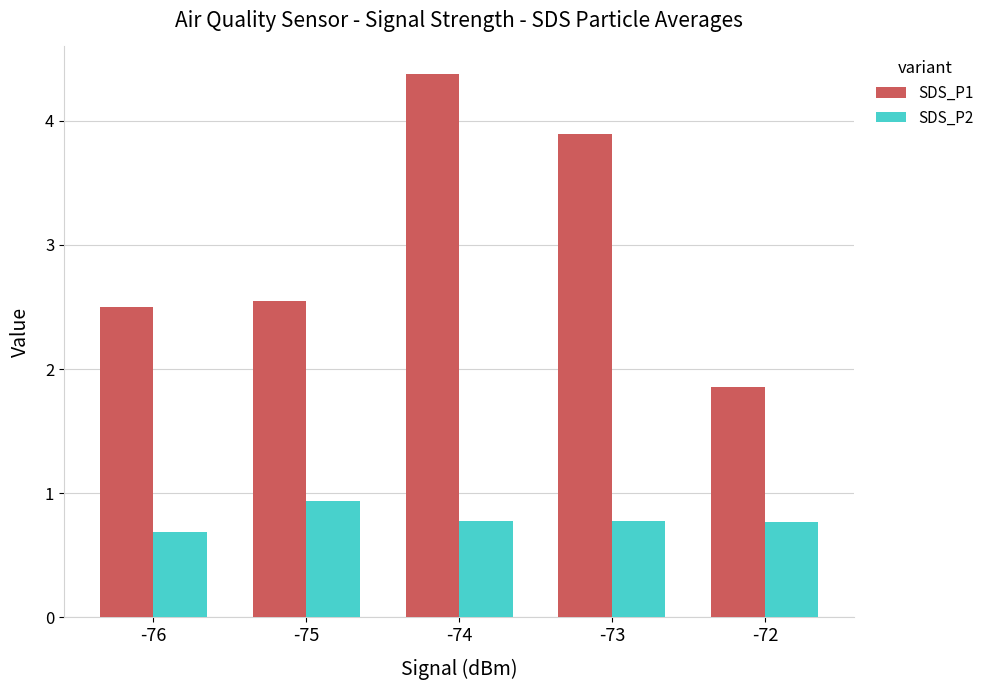

What is the approximate value of SDS_P1 at -73?

3.9